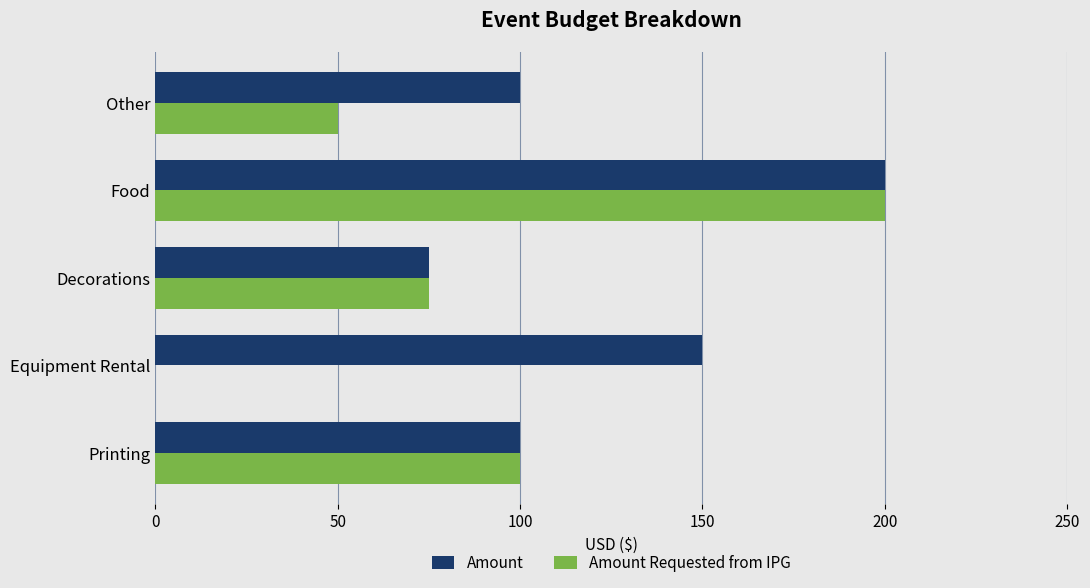

Which series has the largest total across all categories?

Amount